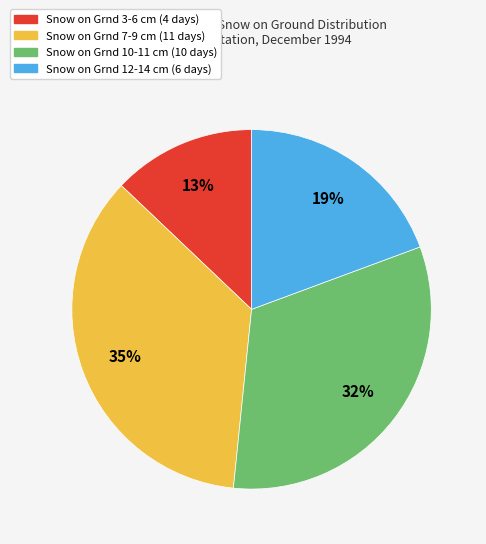

Is there a majority slice in this chart?

No